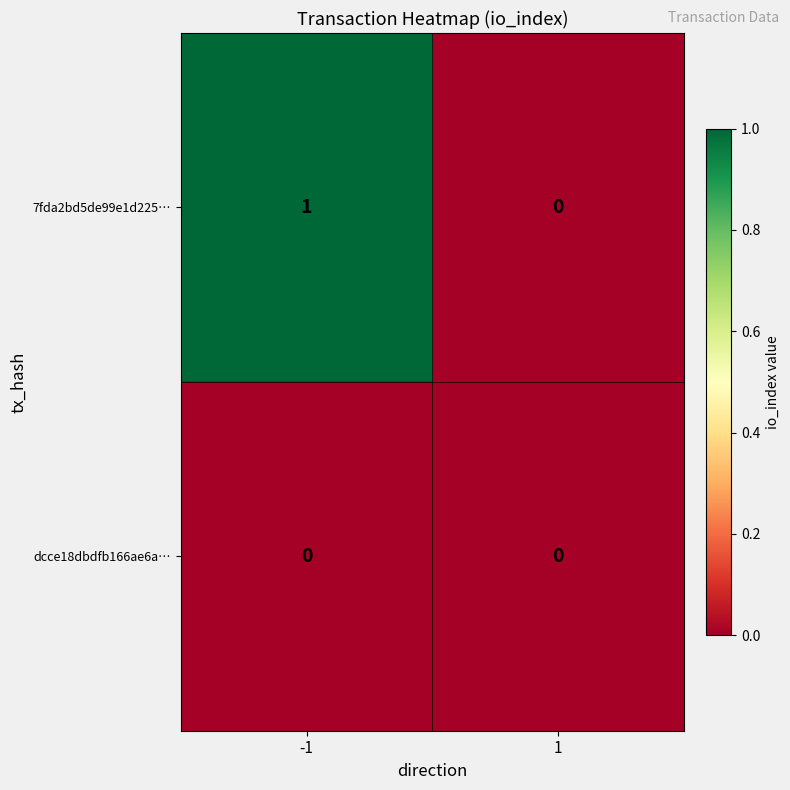

Reading left to right, extract all data points from this chart.

7fda2bd5de99e1d225…: -1=1	1=0
dcce18dbdfb166ae6a…: -1=0	1=0